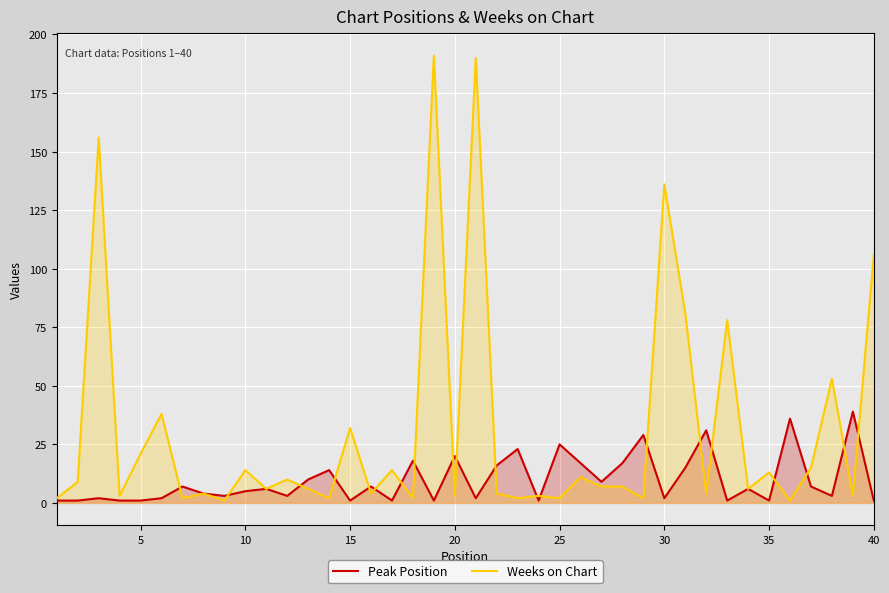

Rank the series by their average value, from highest to lowest.

Weeks on Chart, Peak Position